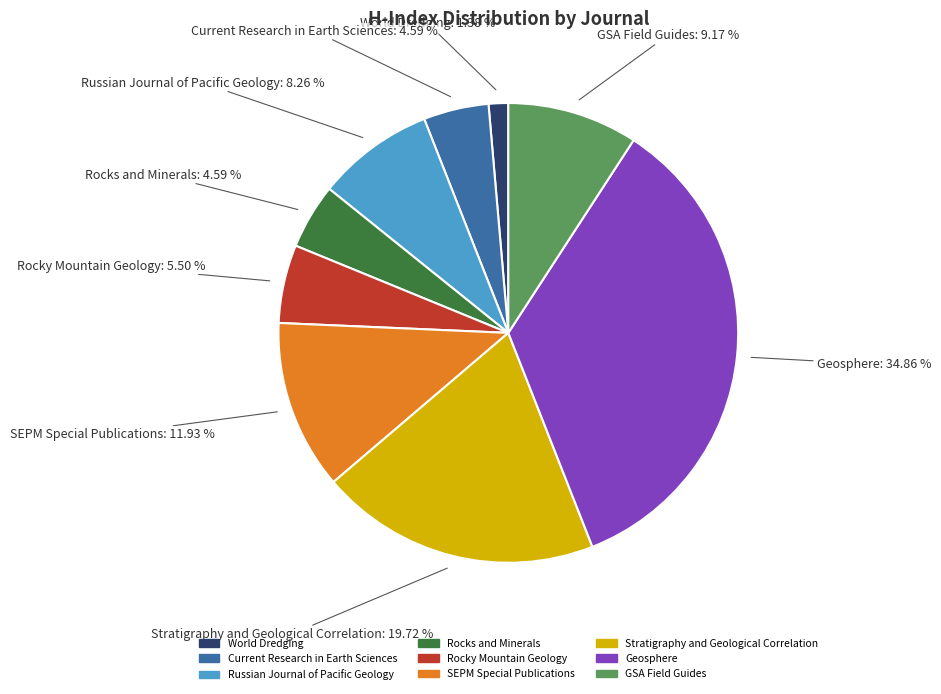

How many segments does this pie chart have?

9